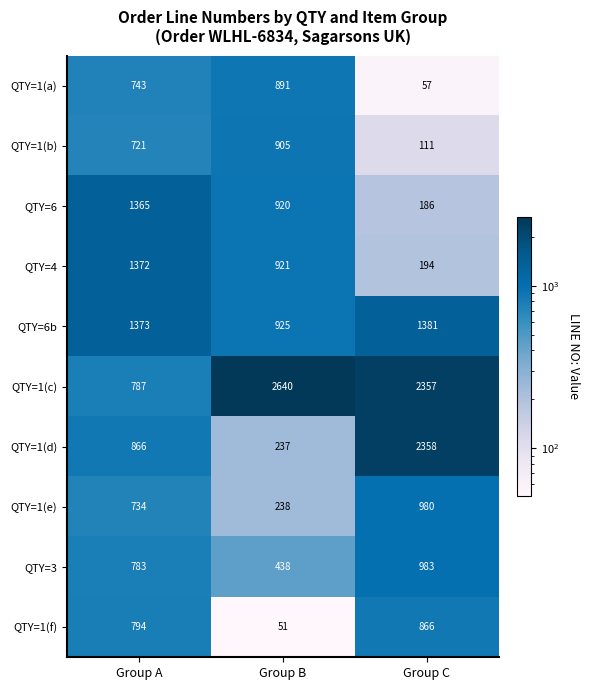

At which label is QTY=3 closest to 710?

Group A